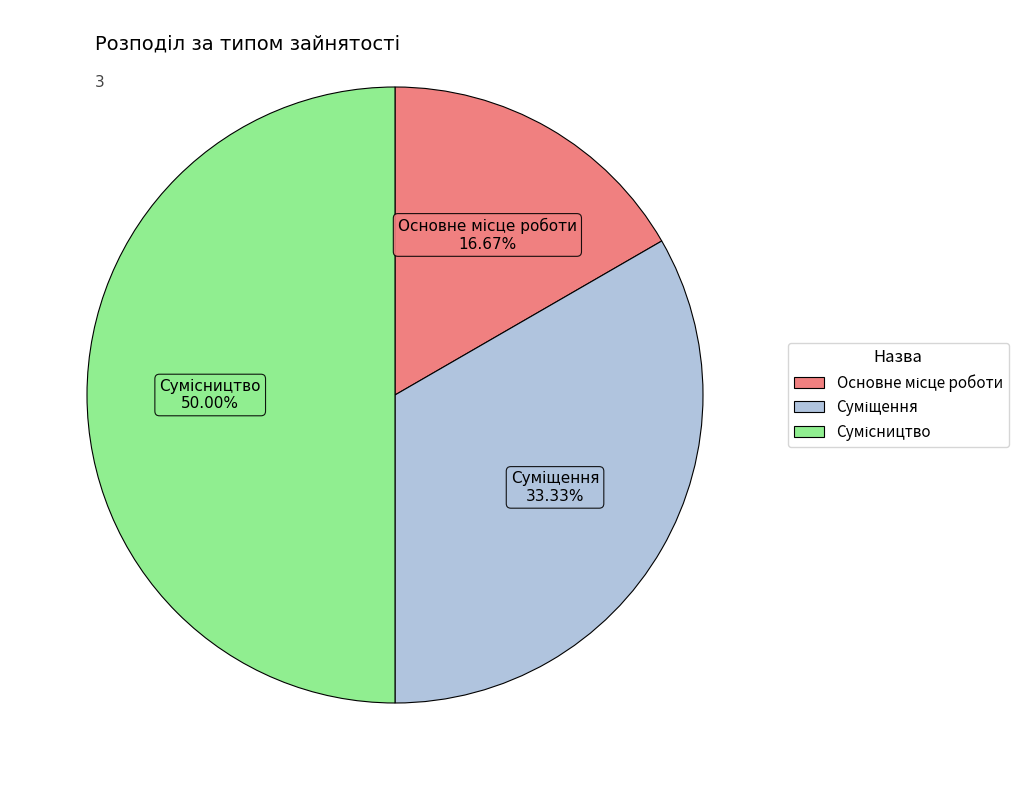

How many segments does this pie chart have?

3